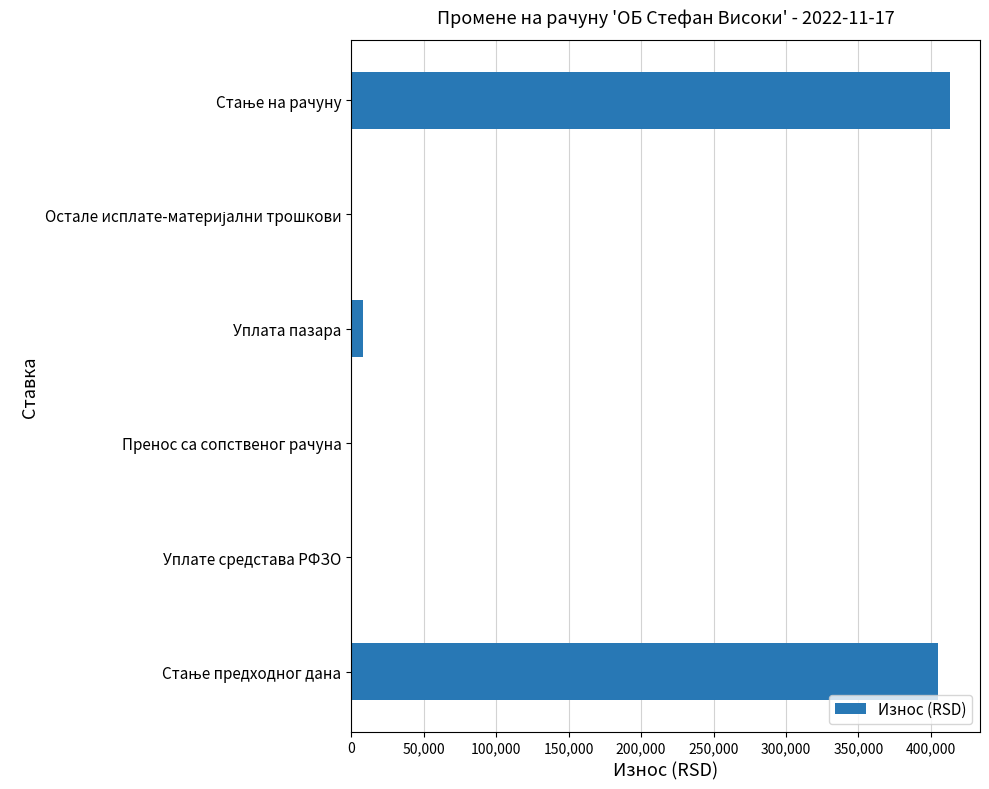

Is it true that the value at Пренос са сопственог рачуна is 0.0?

True